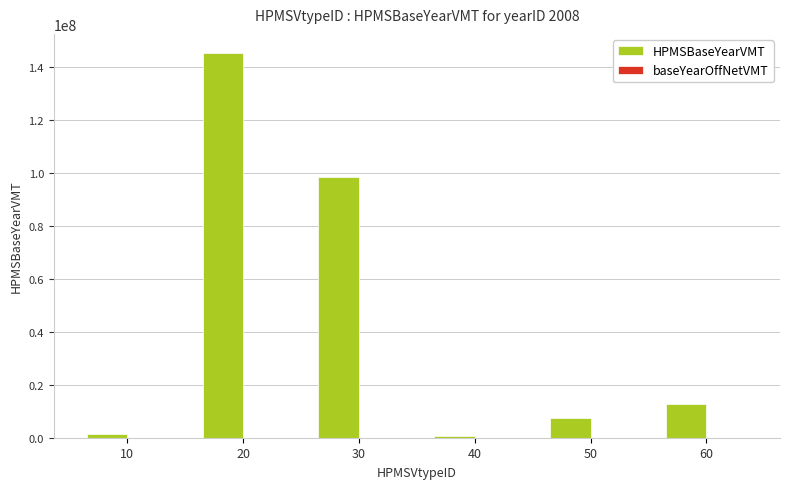

Are the bars horizontal?

No